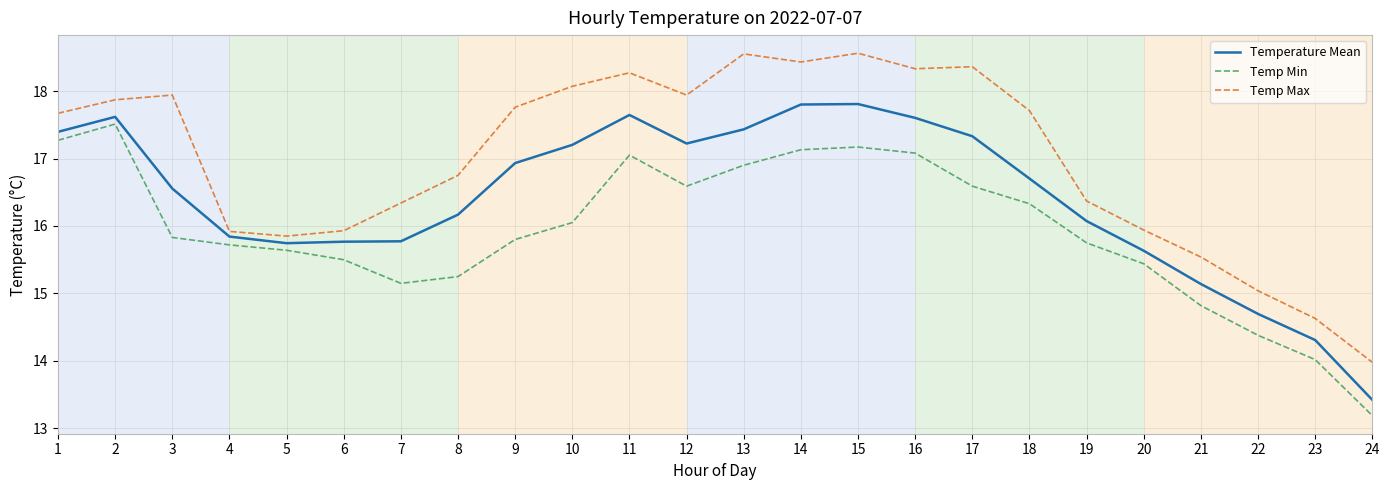

True or false: Temp Max and Temp Min cross at least once.

False